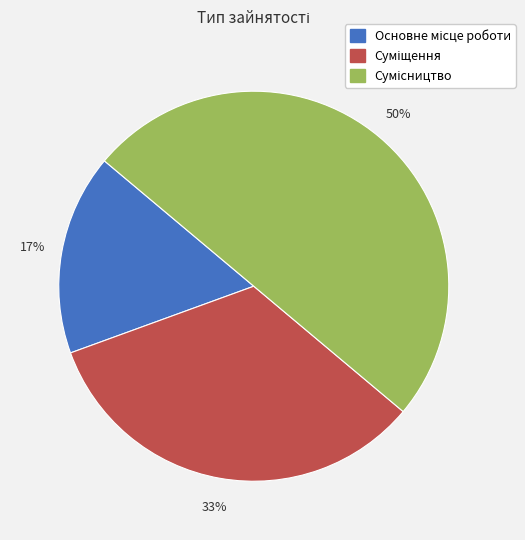

To the nearest percent, what is the average slice percentage?

33%